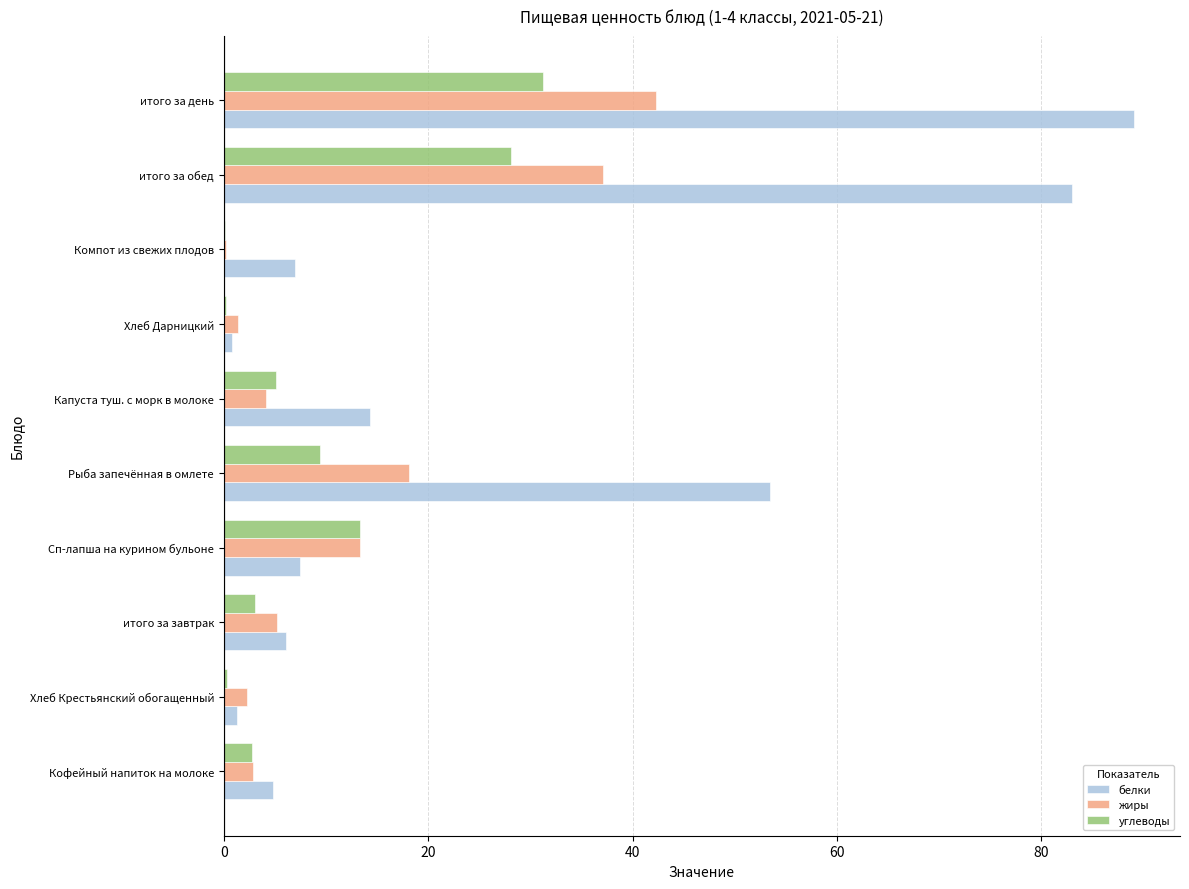

What value does the углеводы series have at Кофейный напиток на молоке?

2.8